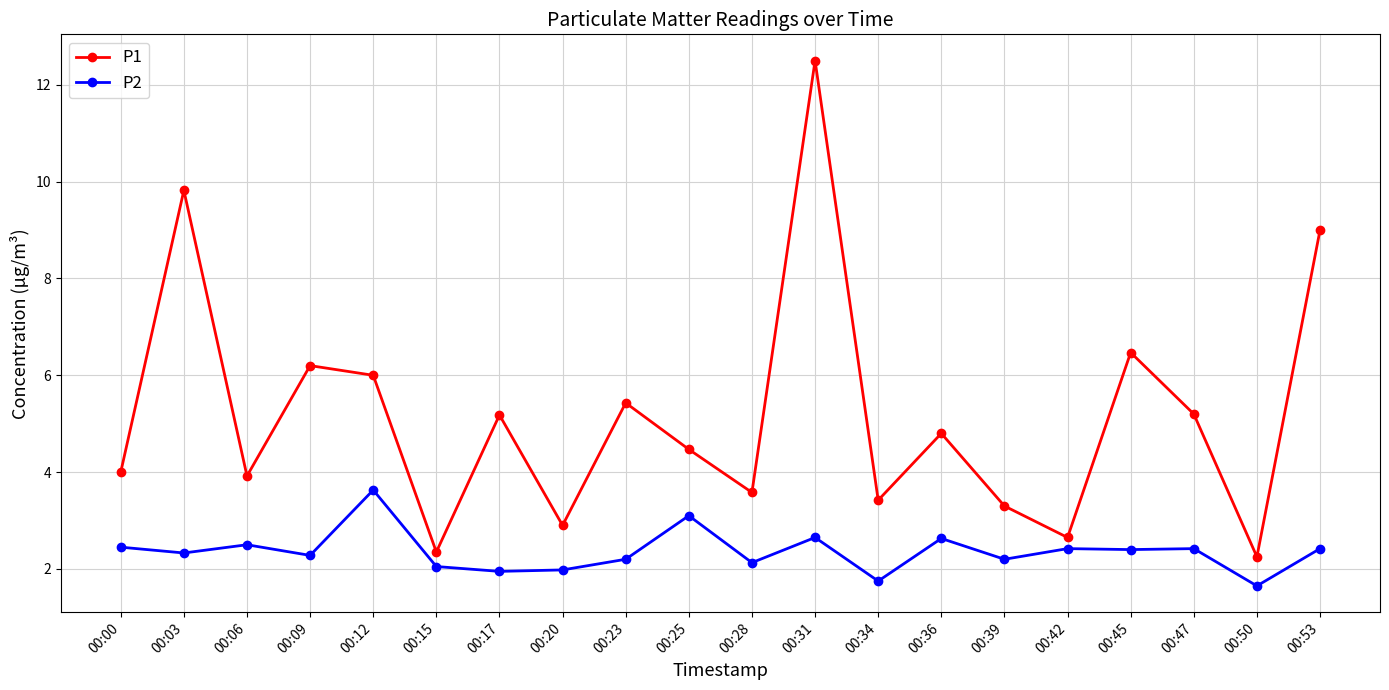

True or false: P1 has more than 2 points higher than both neighbors.

True